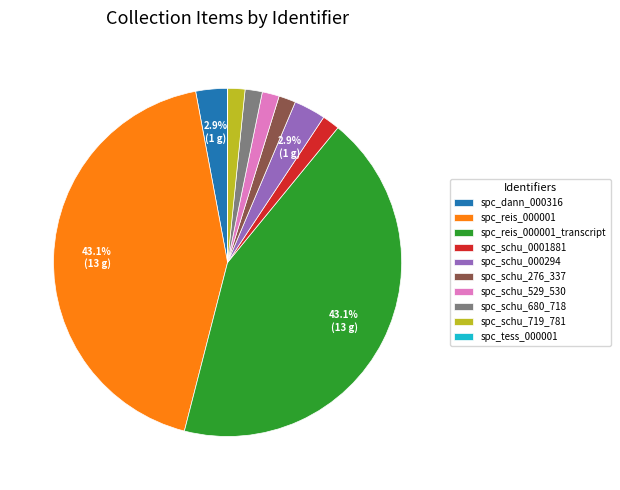

Combined, do spc_schu_680_718 and spc_schu_0001881 account for over 50%?

No